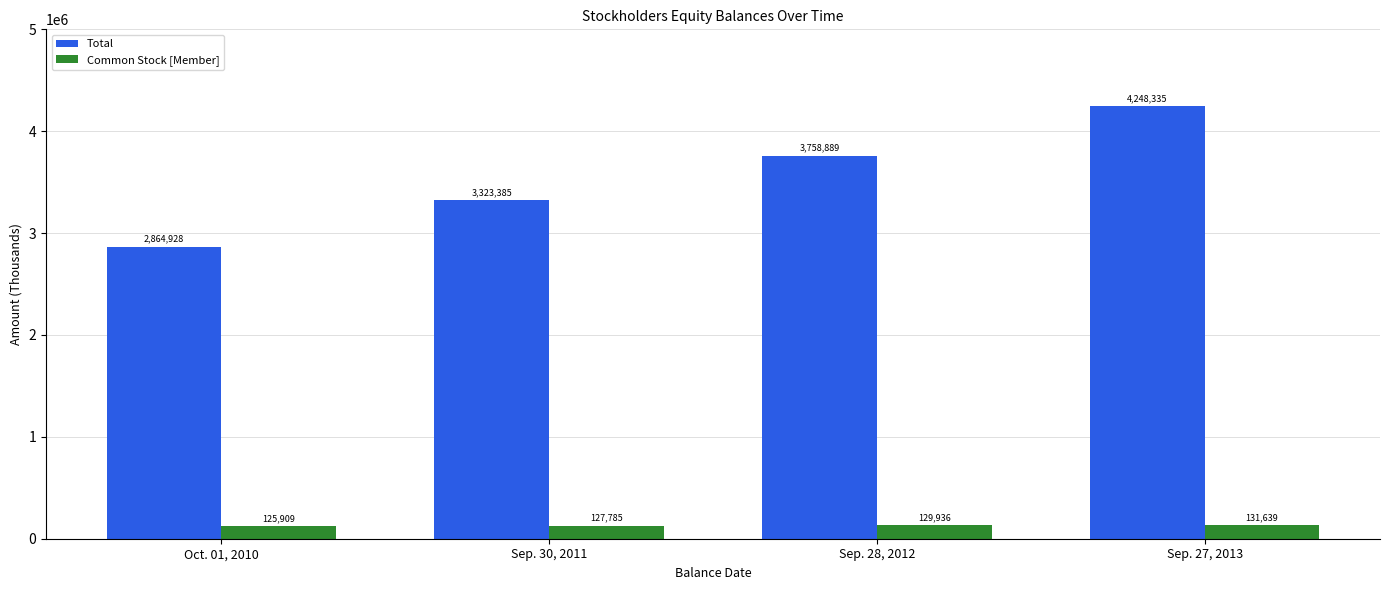

Are the bars horizontal?

No